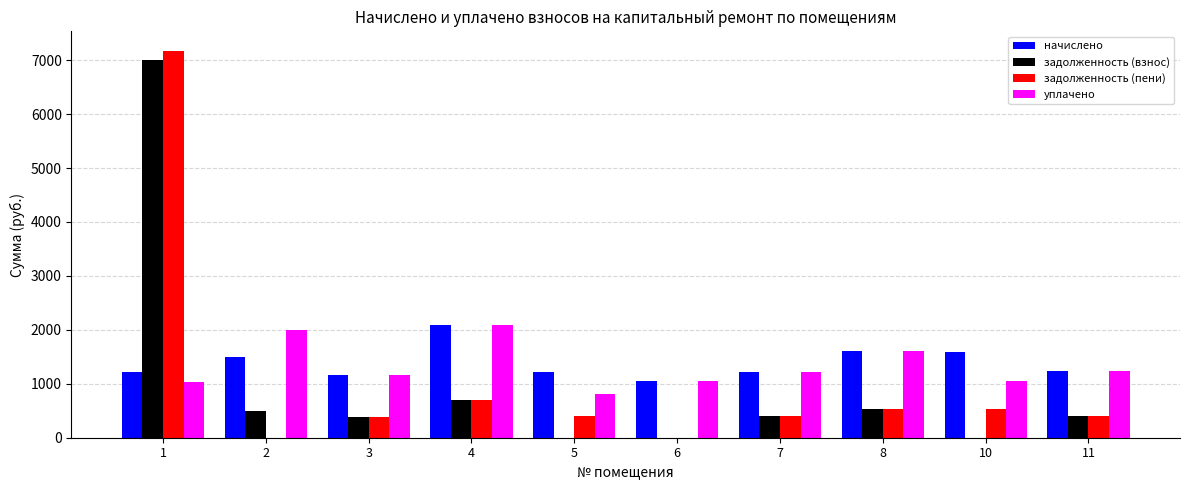

What is the highest value of the уплачено series?

2090.5